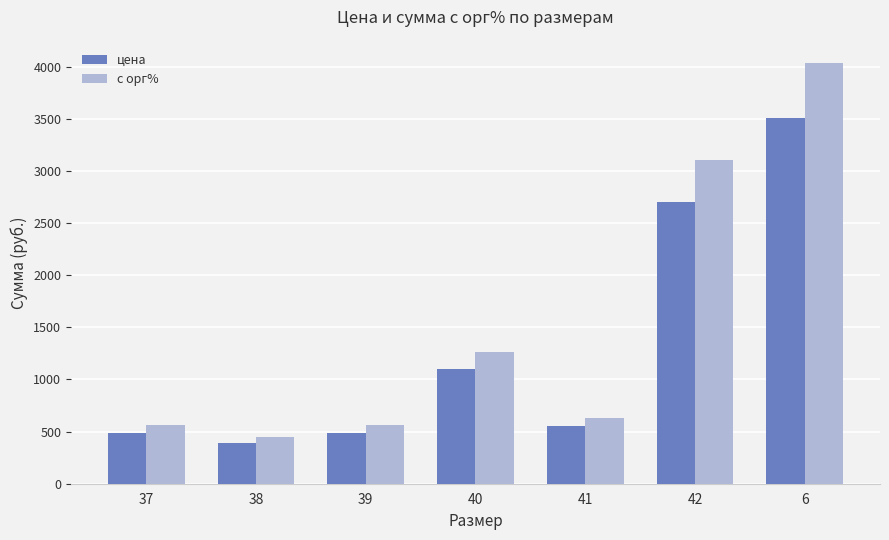

What is the difference between the maximum and minimum values in the цена series?

3114.0